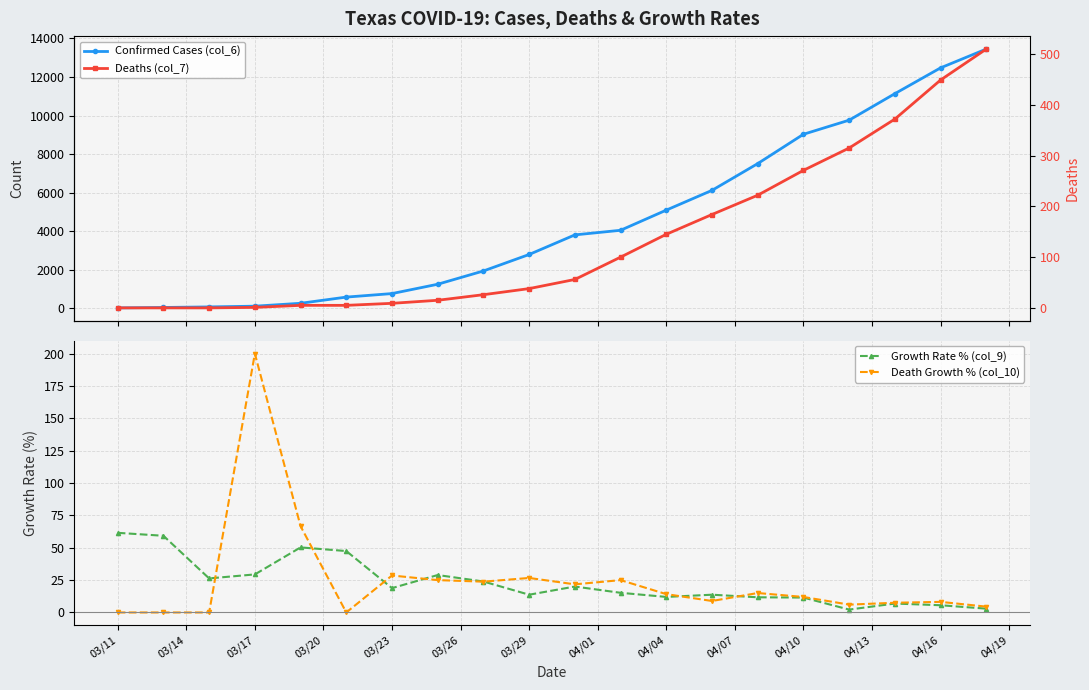

What are all the series names shown in the legend?

Confirmed Cases (col_6), Growth Rate % (col_9), Death Growth % (col_10), Deaths (col_7)